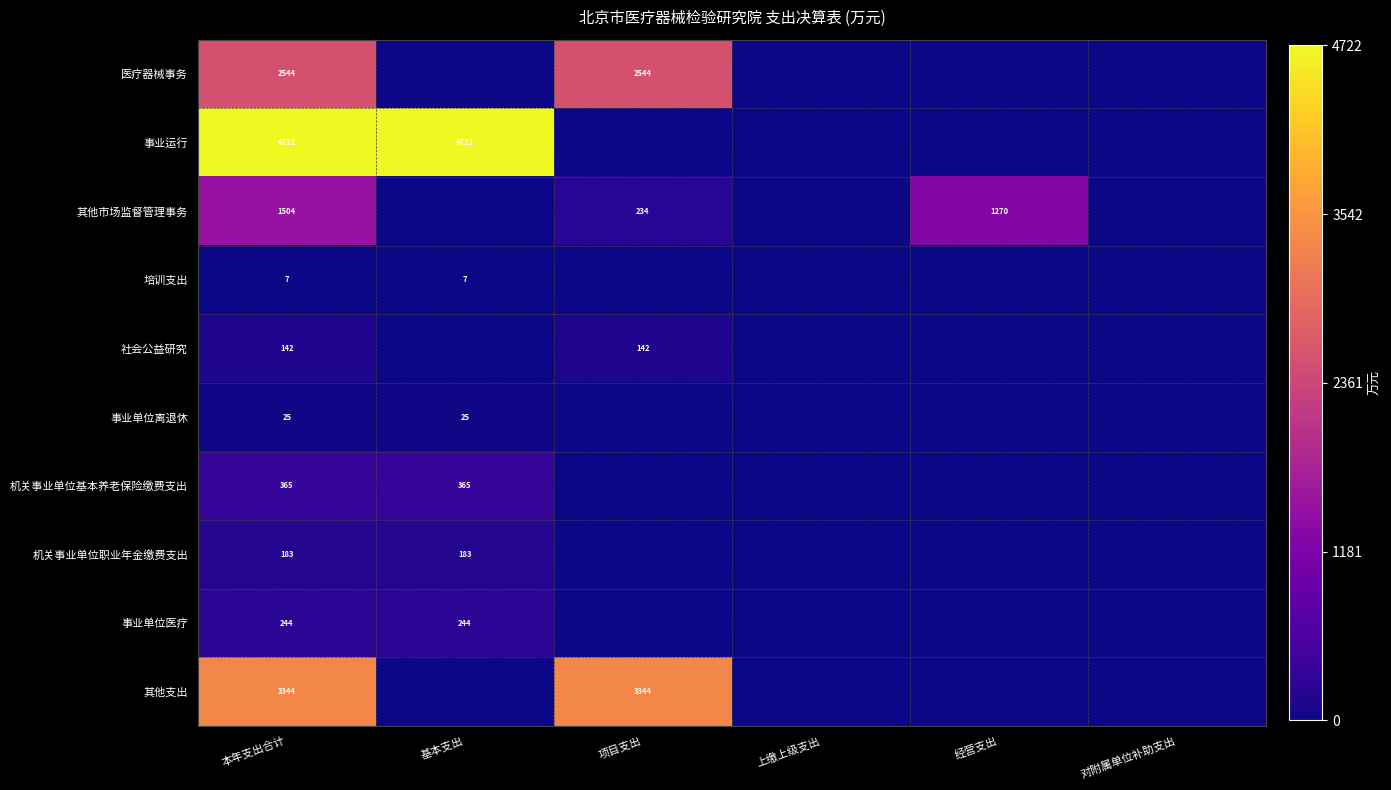

Rank the categories by 机关事业单位职业年金缴费支出 value from highest to lowest.

本年支出合计, 基本支出, 项目支出, 上缴上级支出, 经营支出, 对附属单位补助支出